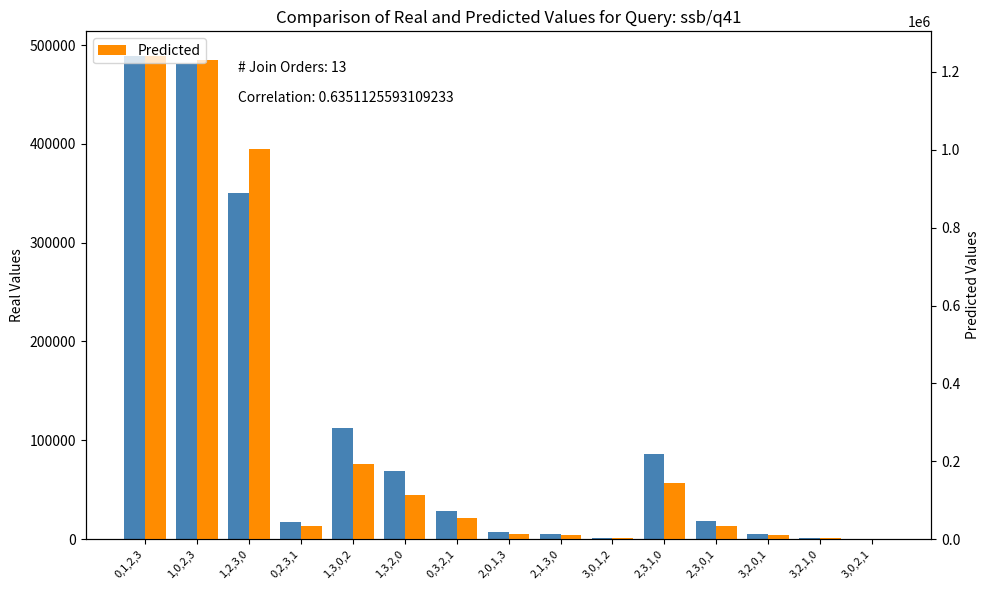

At which category is the sum across all series the highest?

0,1,2,3